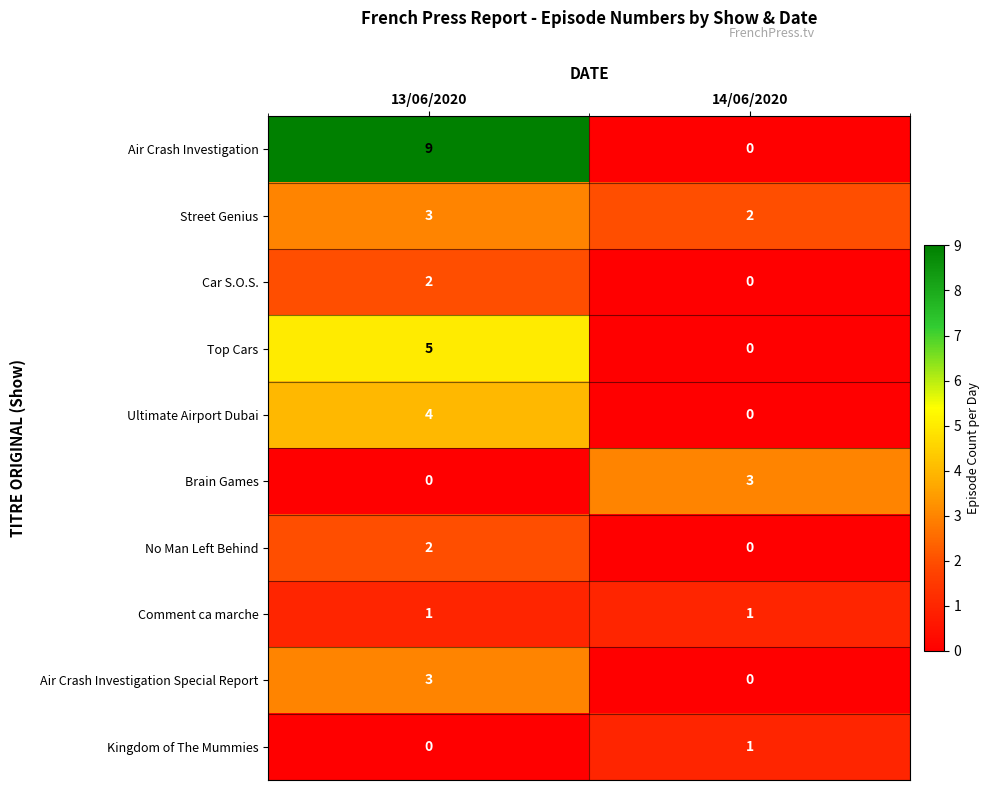

At which label is Air Crash Investigation closest to 4?

14/06/2020